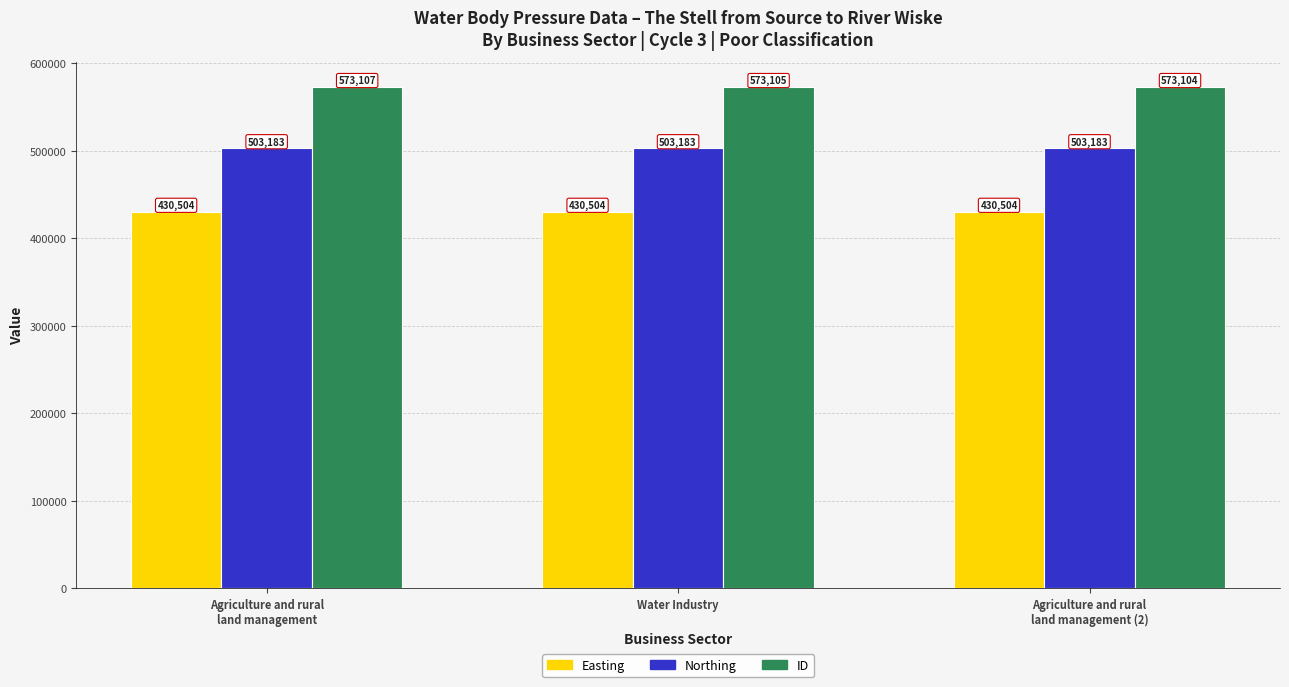

What value does the Northing series have at Agriculture and rural
land management?

503183